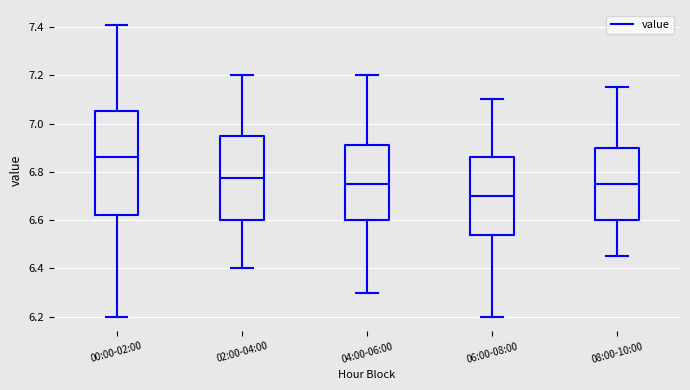

Where does the upper whisker of the box for 08:00-10:00 end on the y-axis? The values are not printed on the chart, so give them approximately, as read against the axis.

7.16